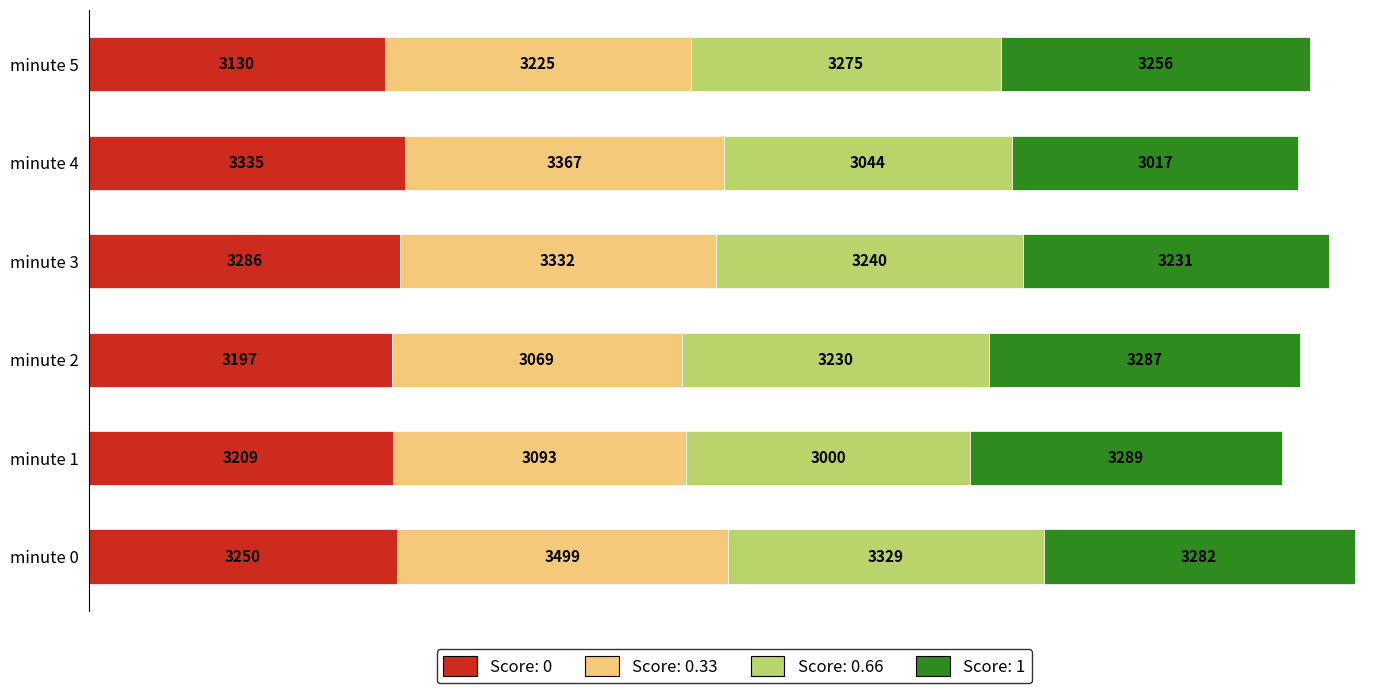

At which category is the sum across all series the highest?

minute 0